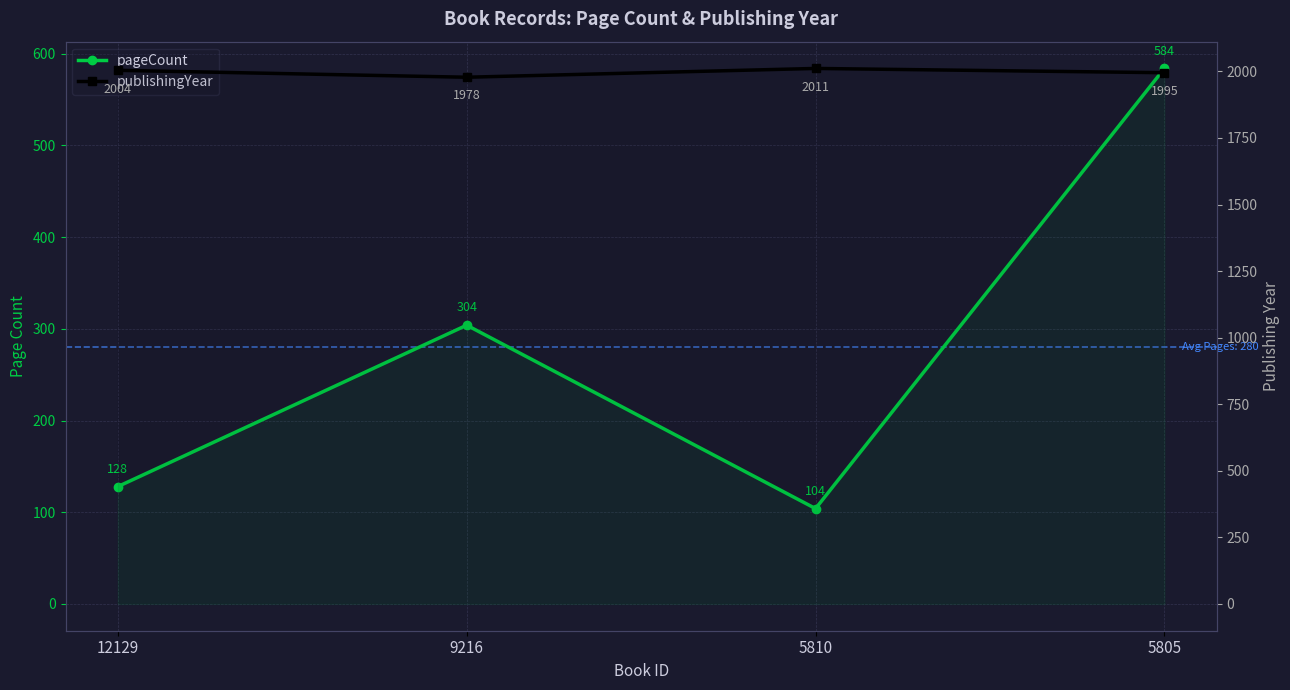

How many data points in pageCount are above 304?

1